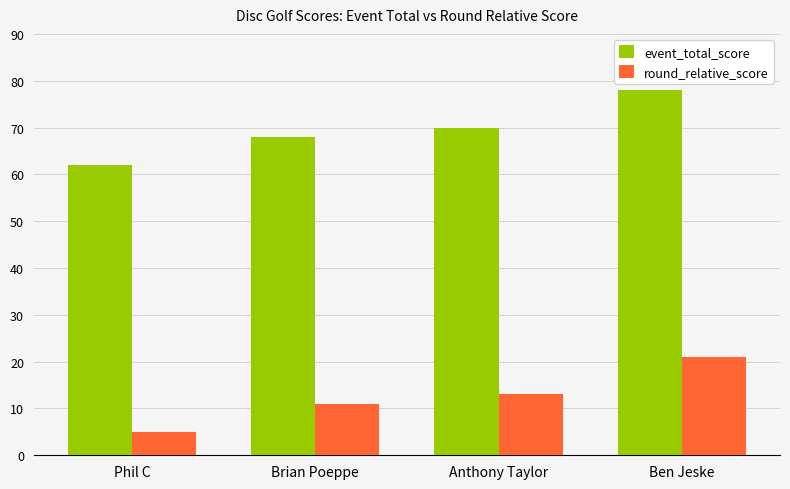

What is the total value across all series at Anthony Taylor?

83